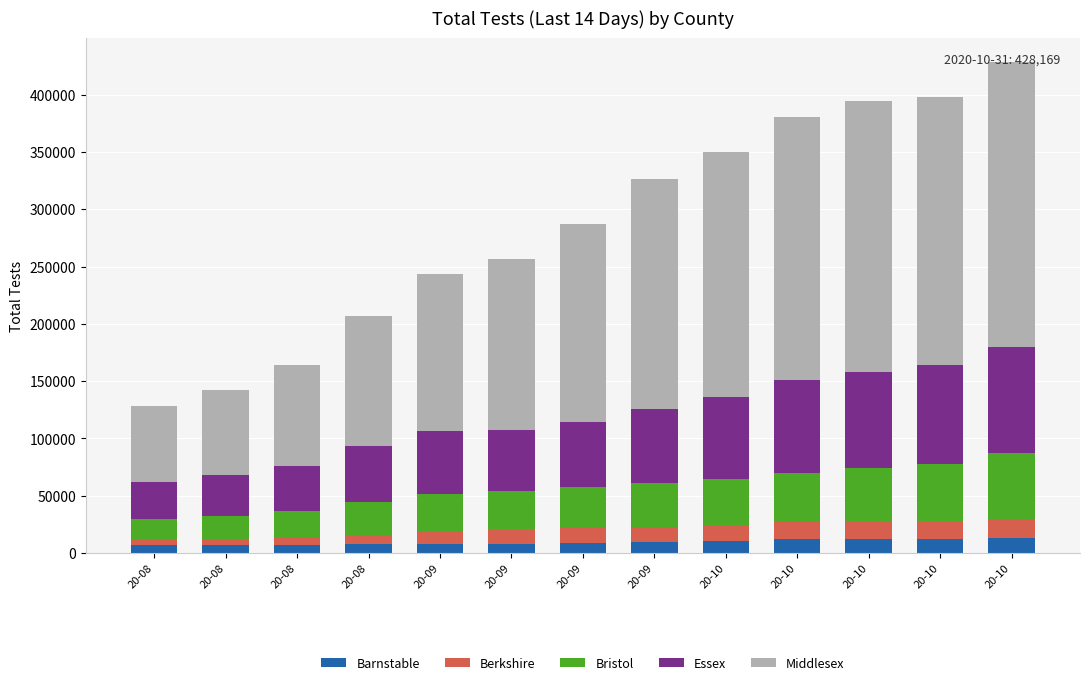

What is the sum of the Essex values at 20-10 and 20-09?

150556